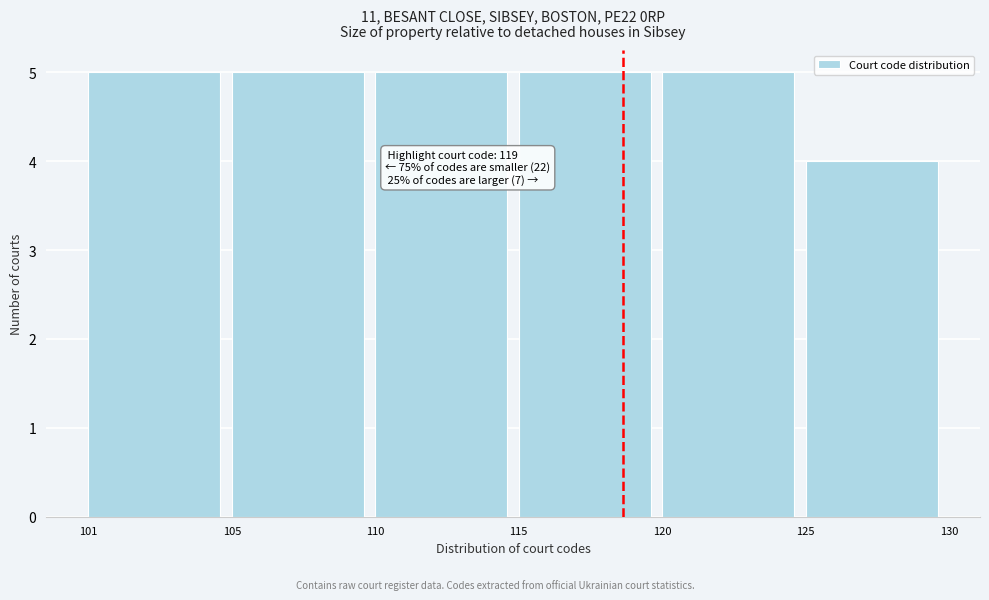

Reading left to right, list all the values displayed in this chart.

101=5	105=5	110=5	115=5	120=5	125=4